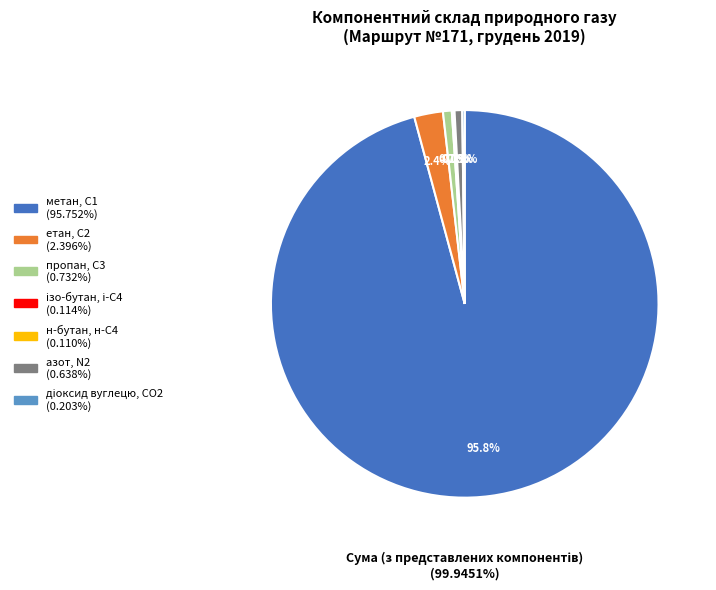

Count the number of slices in the pie.

7